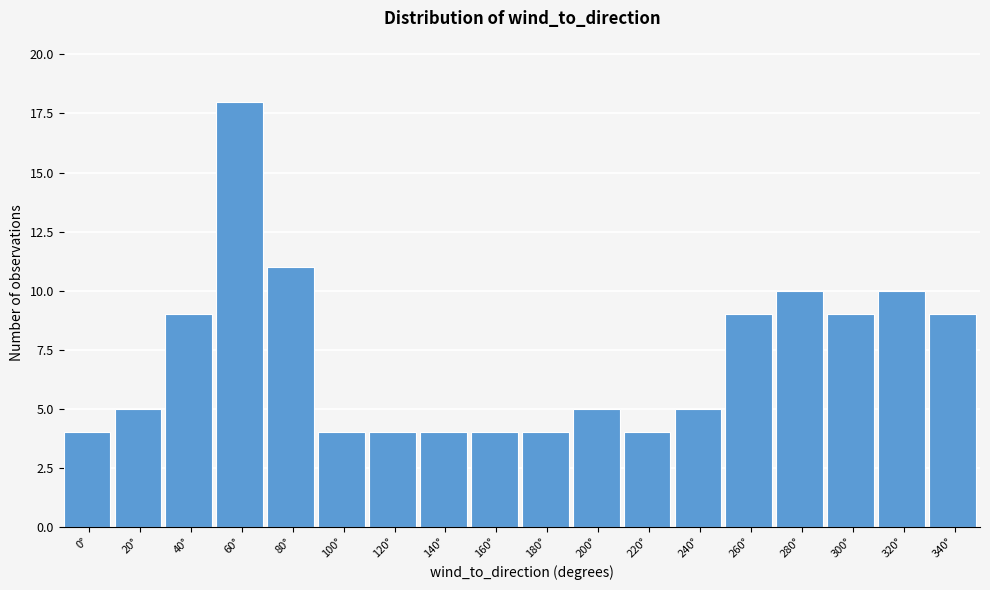

Reading right to left, transcribe all the data shown in this chart.

9	10	9	10	9	5	4	5	4	4	4	4	4	11	18	9	5	4